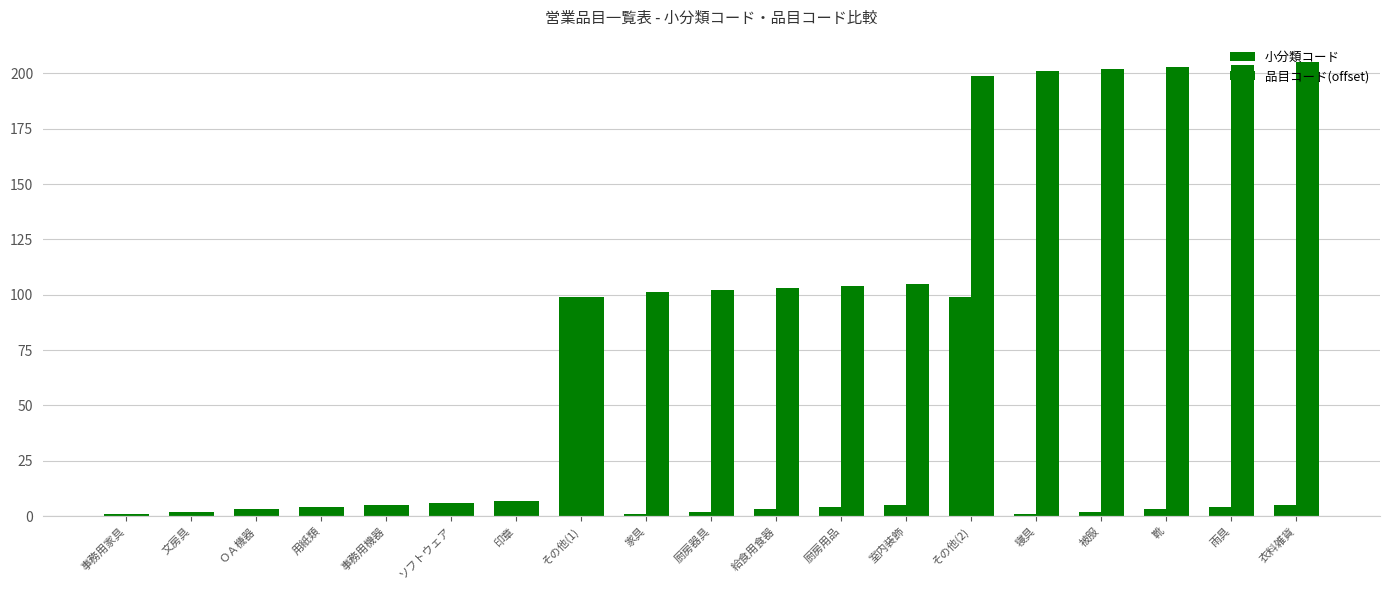

What is the difference between the second highest and minimum values in the 品目コード series?

203